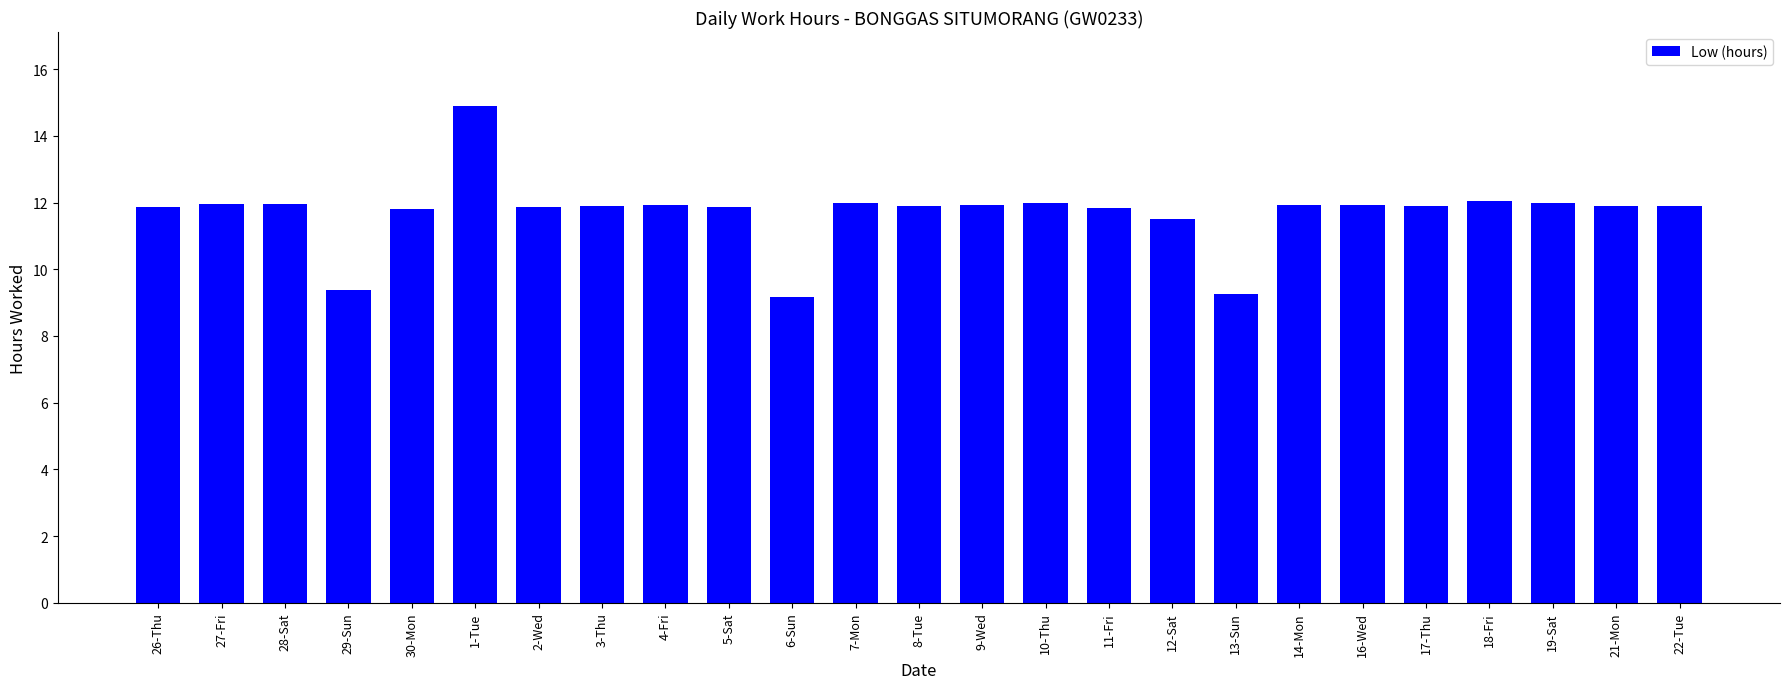

Does the chart contain any negative values?

No